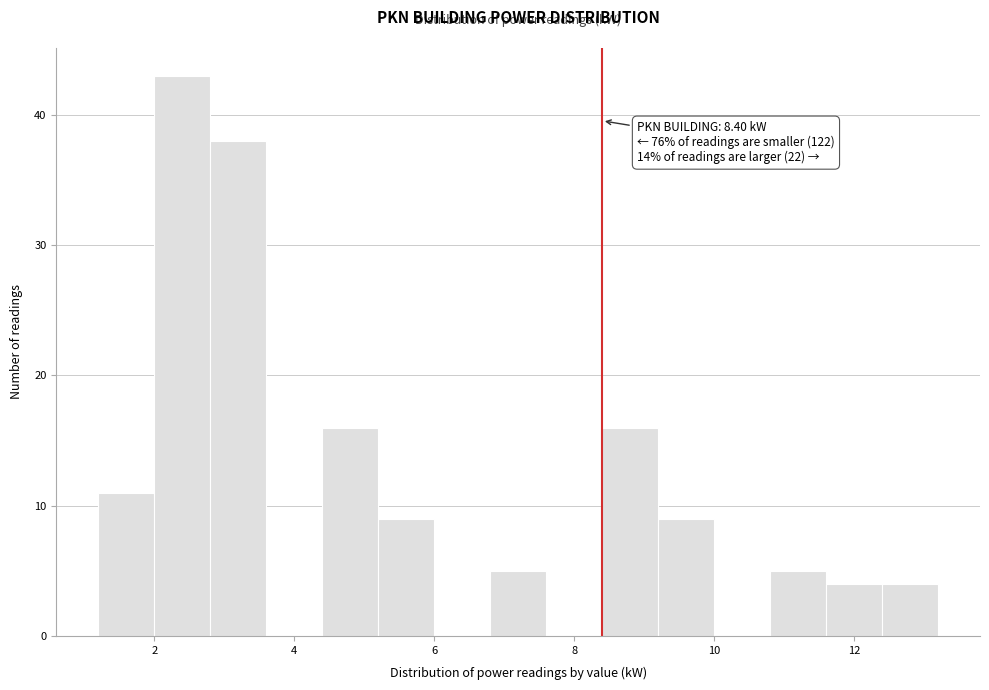

Over which range of the x-axis is the bar tallest?

2.0 to 2.8